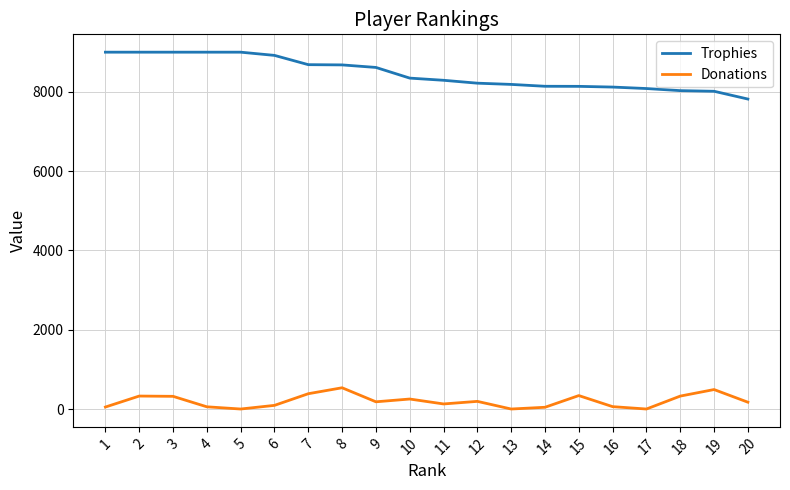

How many values in the Donations series are below 182?

10